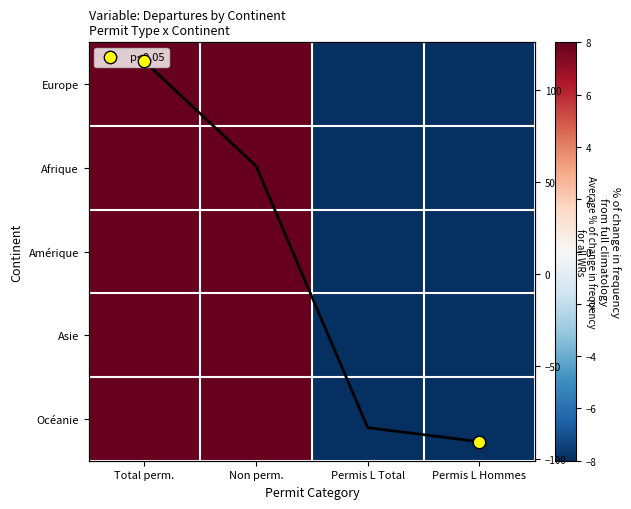

The value of Asie at Permis L Total is -71.8. True or false?

True